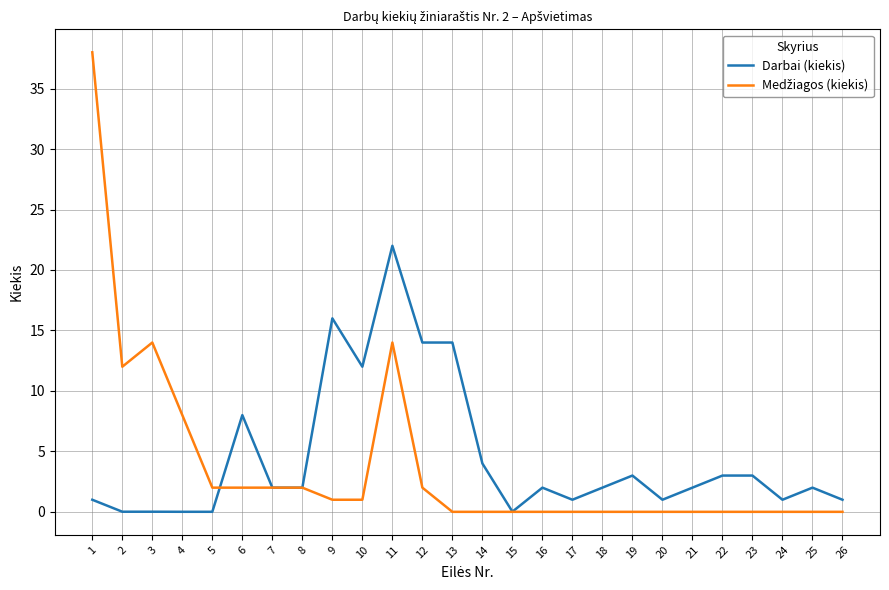

What is the greatest value displayed?

38.0